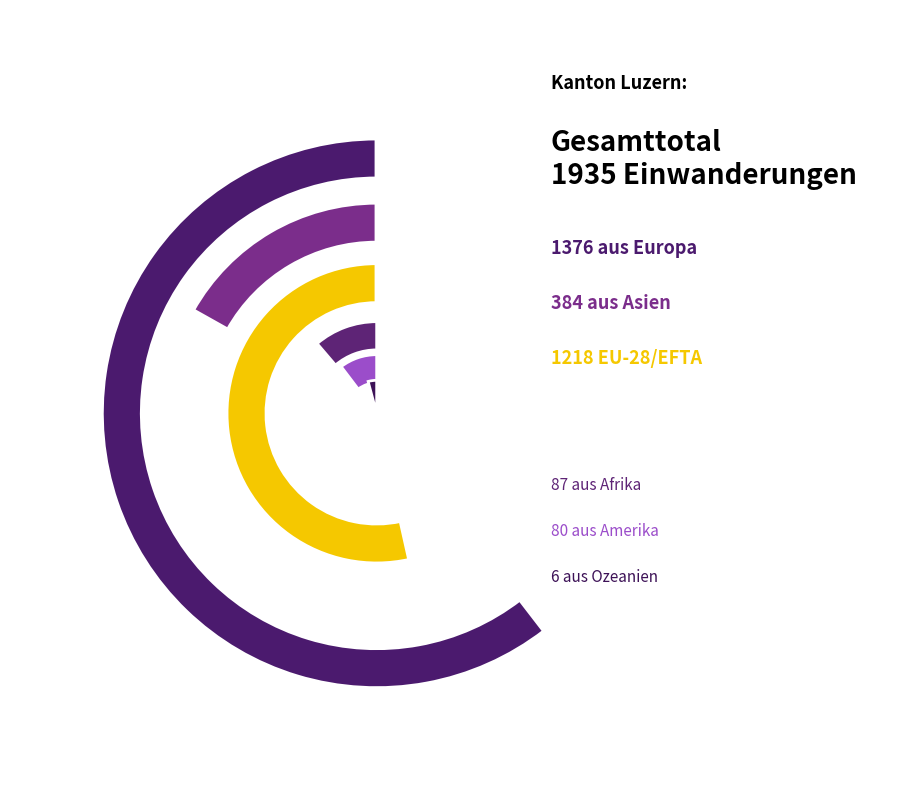

True or false: Amerika accounts for 1% of the total.

False